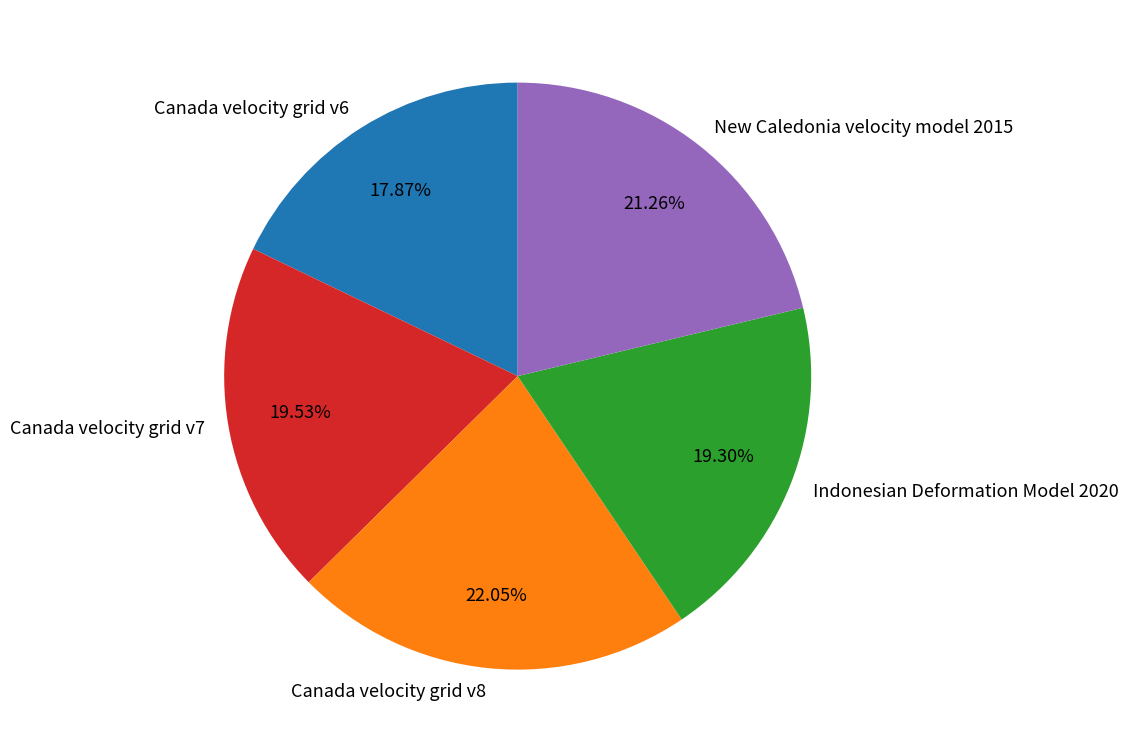

To the nearest percent, what is the combined percentage of Indonesian Deformation Model 2020 and New Caledonia velocity model 2015?

41%